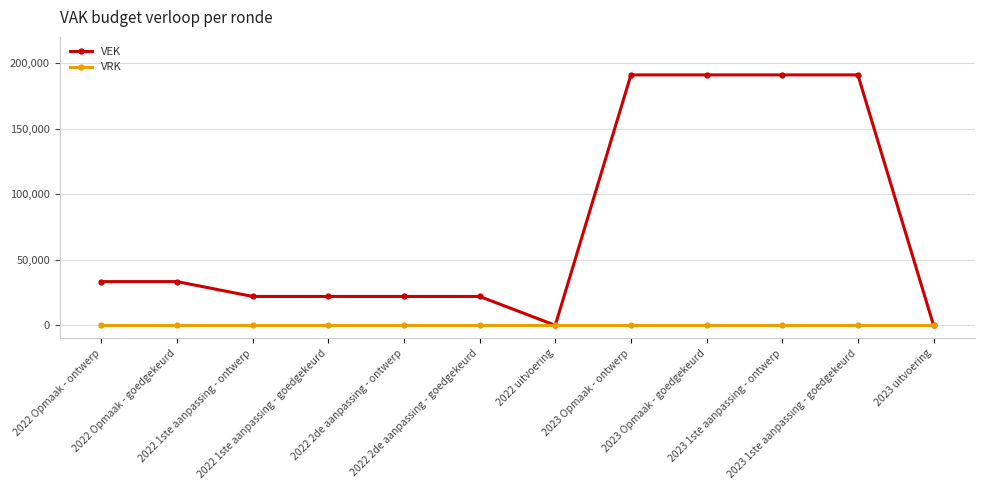

Is this an area chart (filled region under the line)?

No